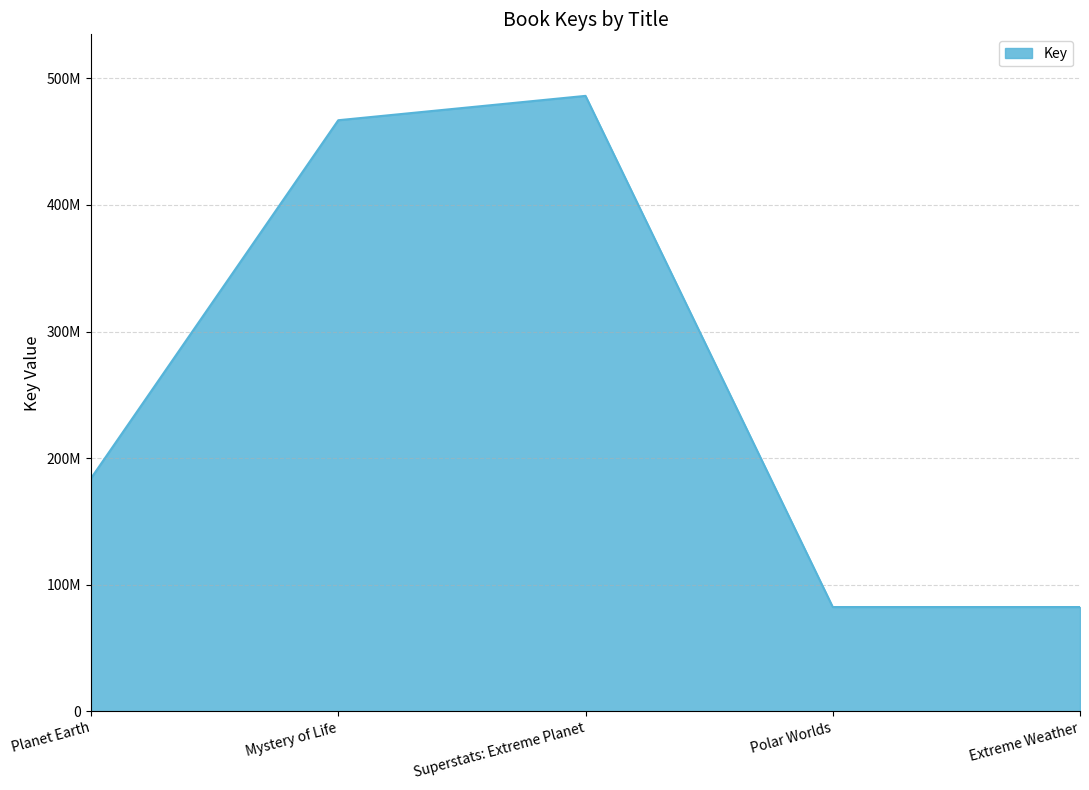

What position from the right is Polar Worlds?

2